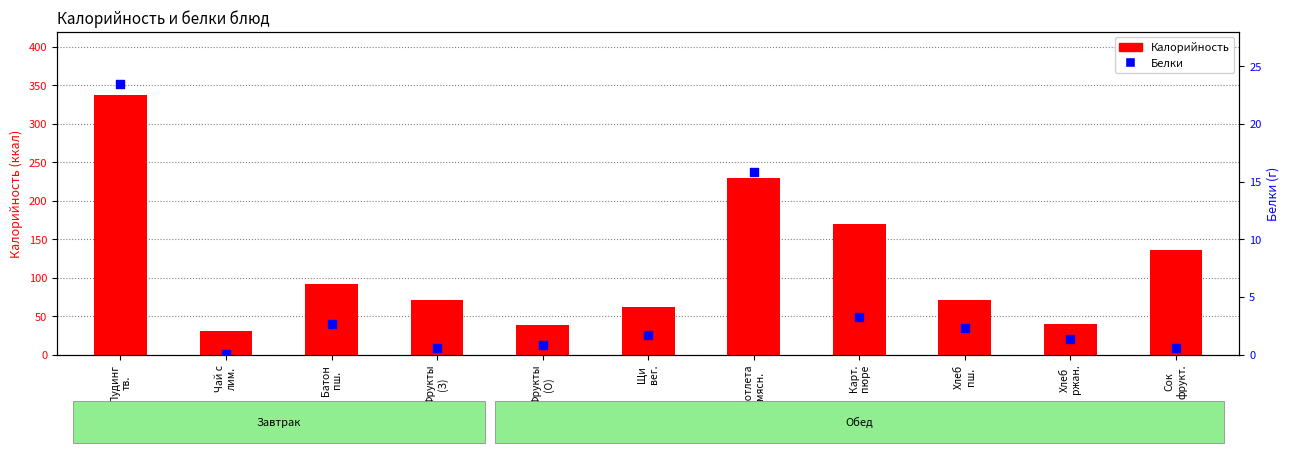

Which series has the largest total across all categories?

Калорийность